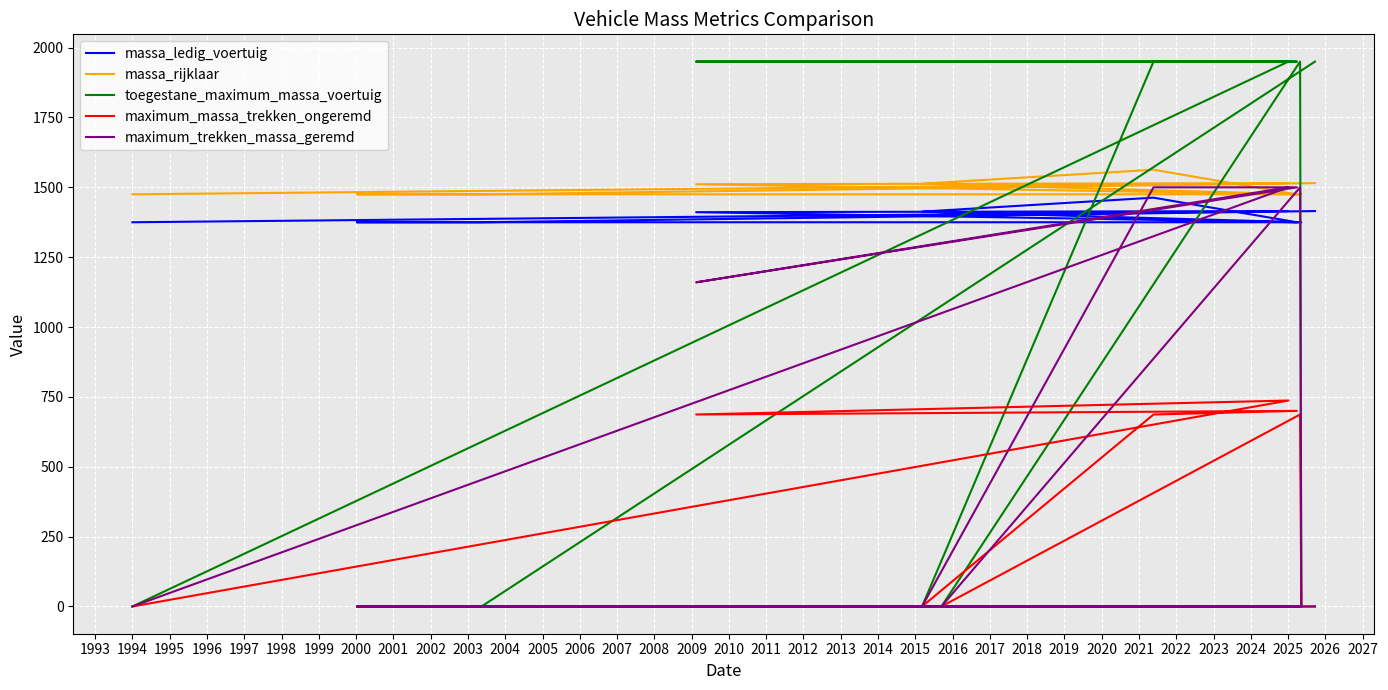

What is the lowest value of the massa_rijklaar series?

1475